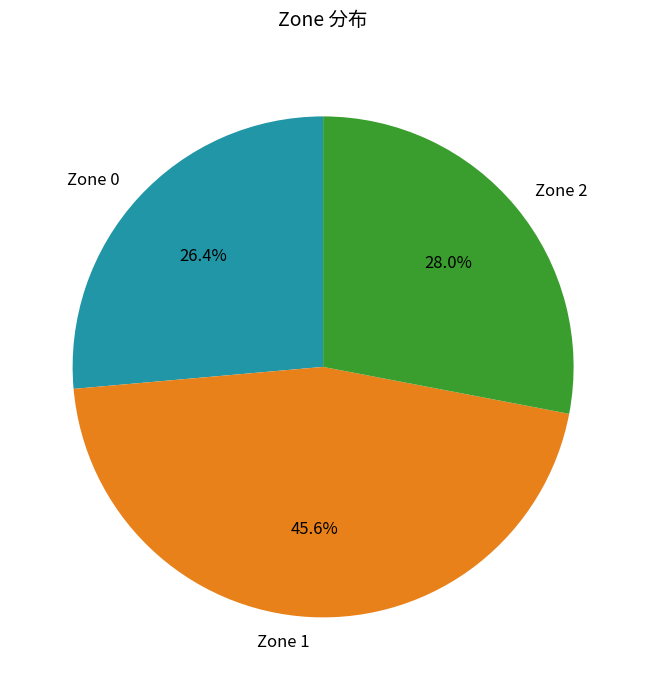

Which slice is the largest?

Zone 1